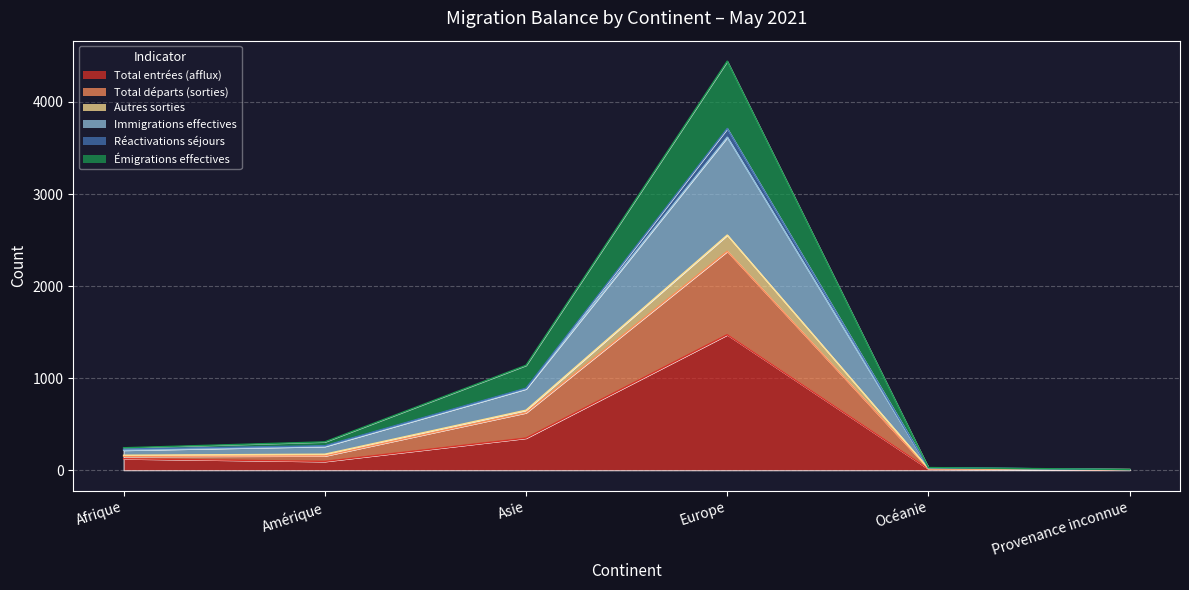

At which label is Émigrations effectives closest to 2226?

Asie